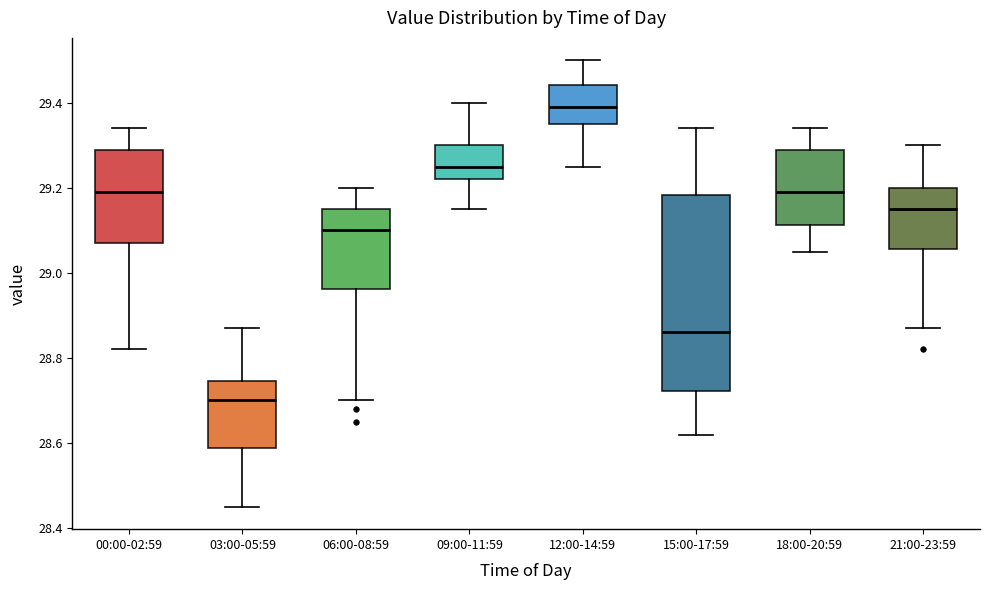

Which box is the tallest, from its lower edge to its upper edge?

15:00-17:59